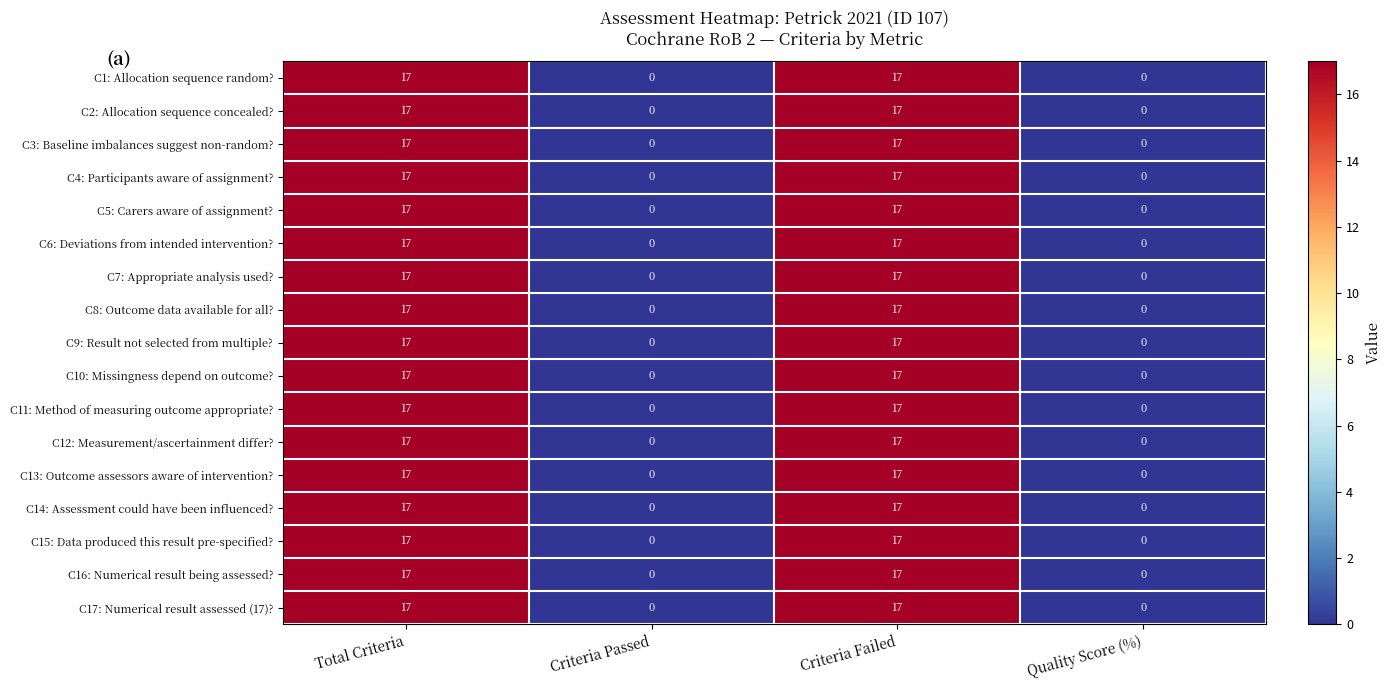

What is the difference between the maximum and minimum values in the C4: Participants aware of assignment? series?

17